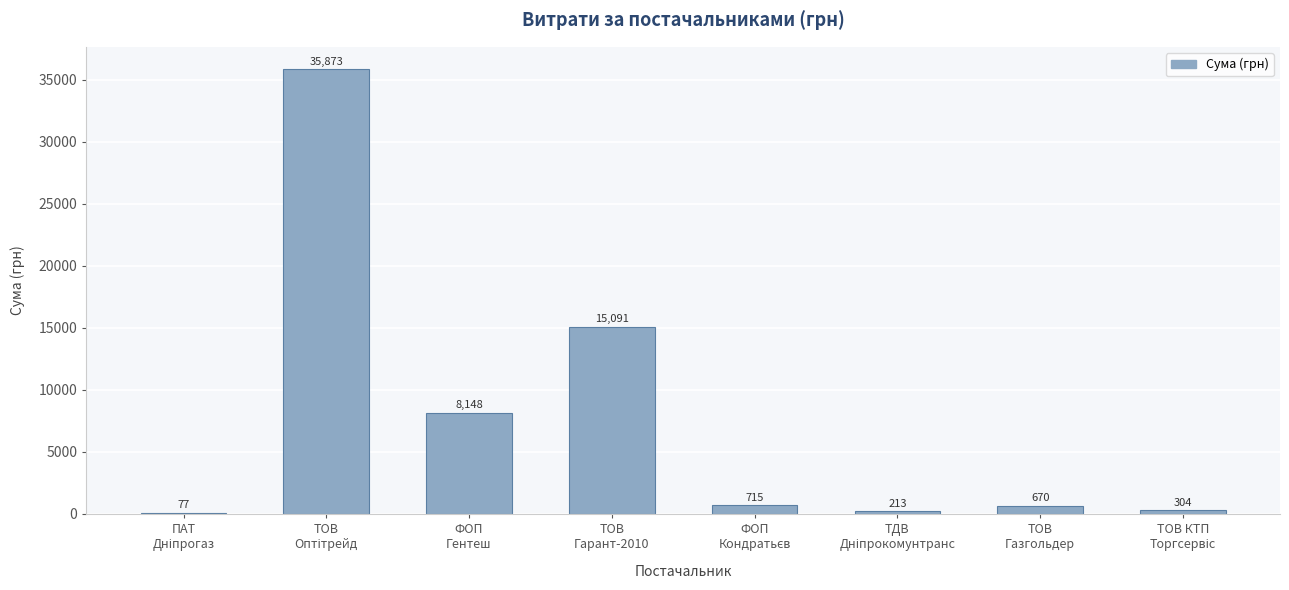

What is the sum of all values?

61091.0